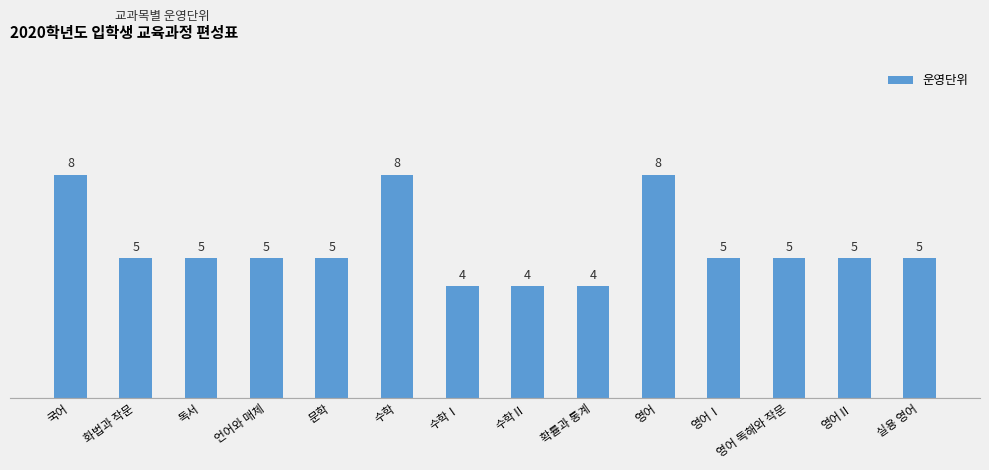

How many bars are there in total?

14